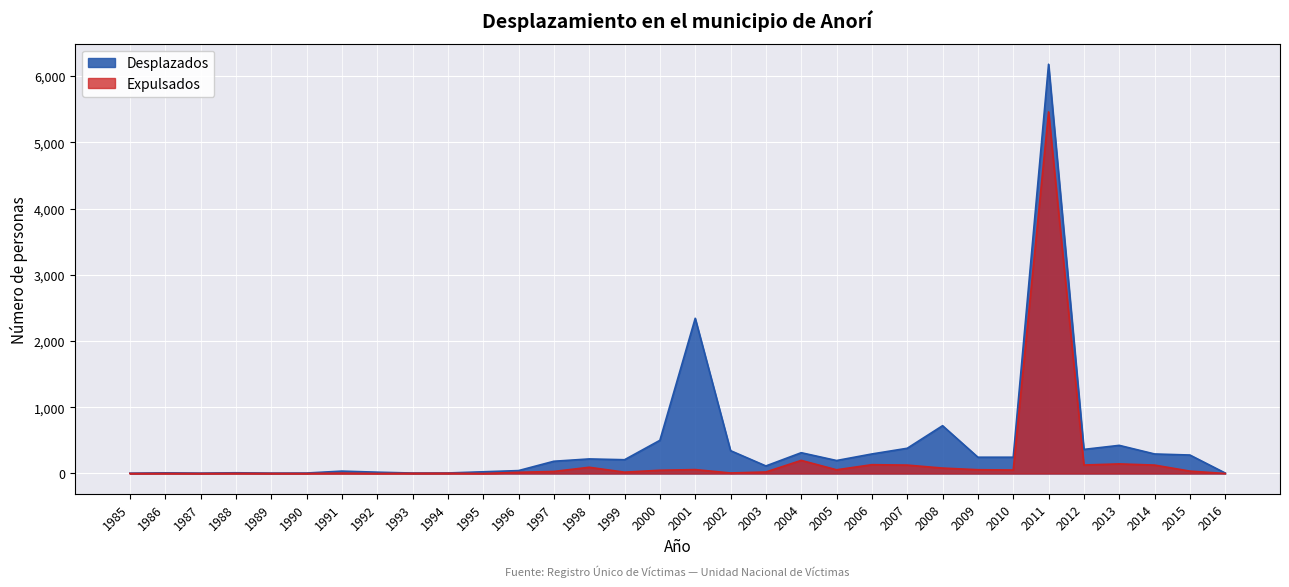

In Desplazados, how many points are lower than both neighbors (excluding endpoints)?

7